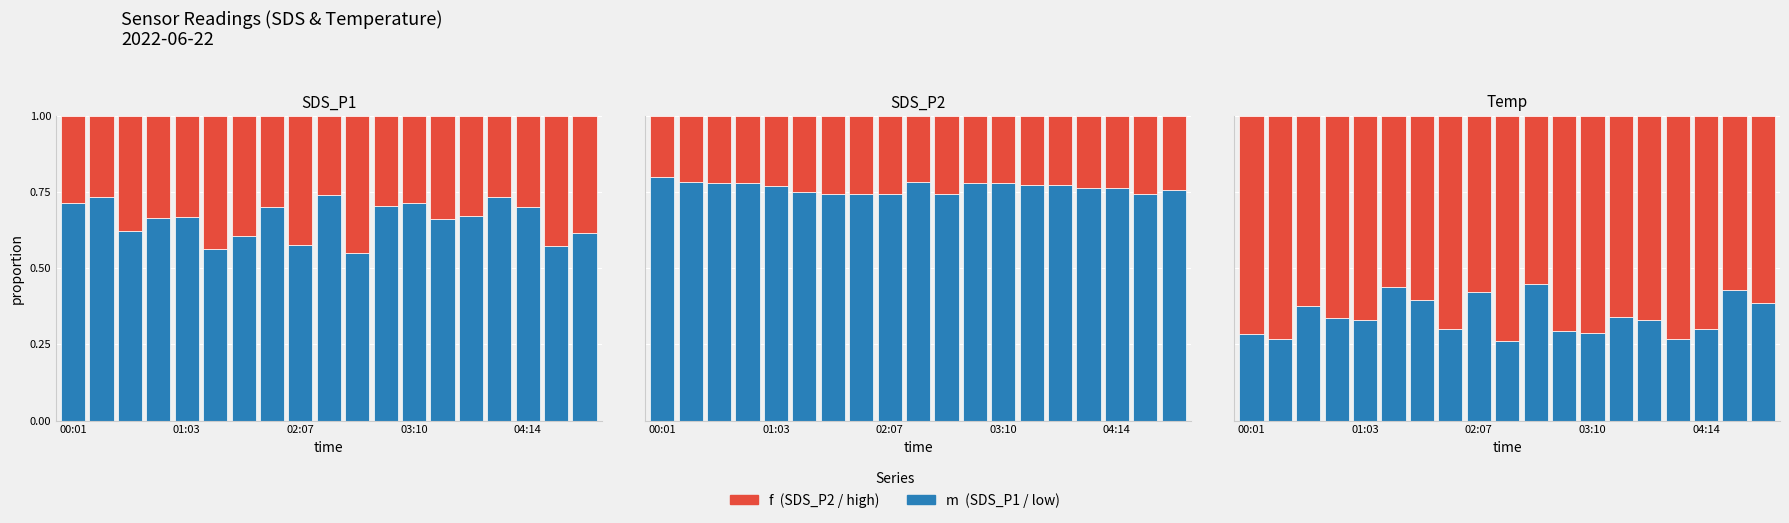

What is the average value of the m (Temp) series?

0.8